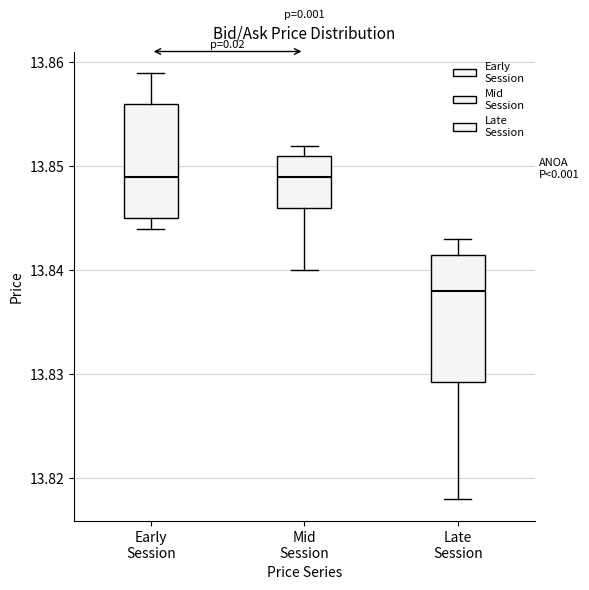

Where is the lower edge of the box for Early Session on the y-axis? The values are not printed on the chart, so give them approximately, as read against the axis.

13.845